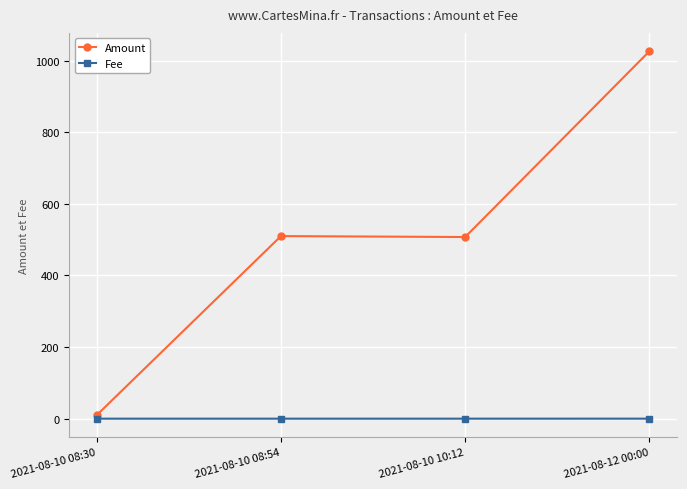

Which series has the largest total across all categories?

Amount